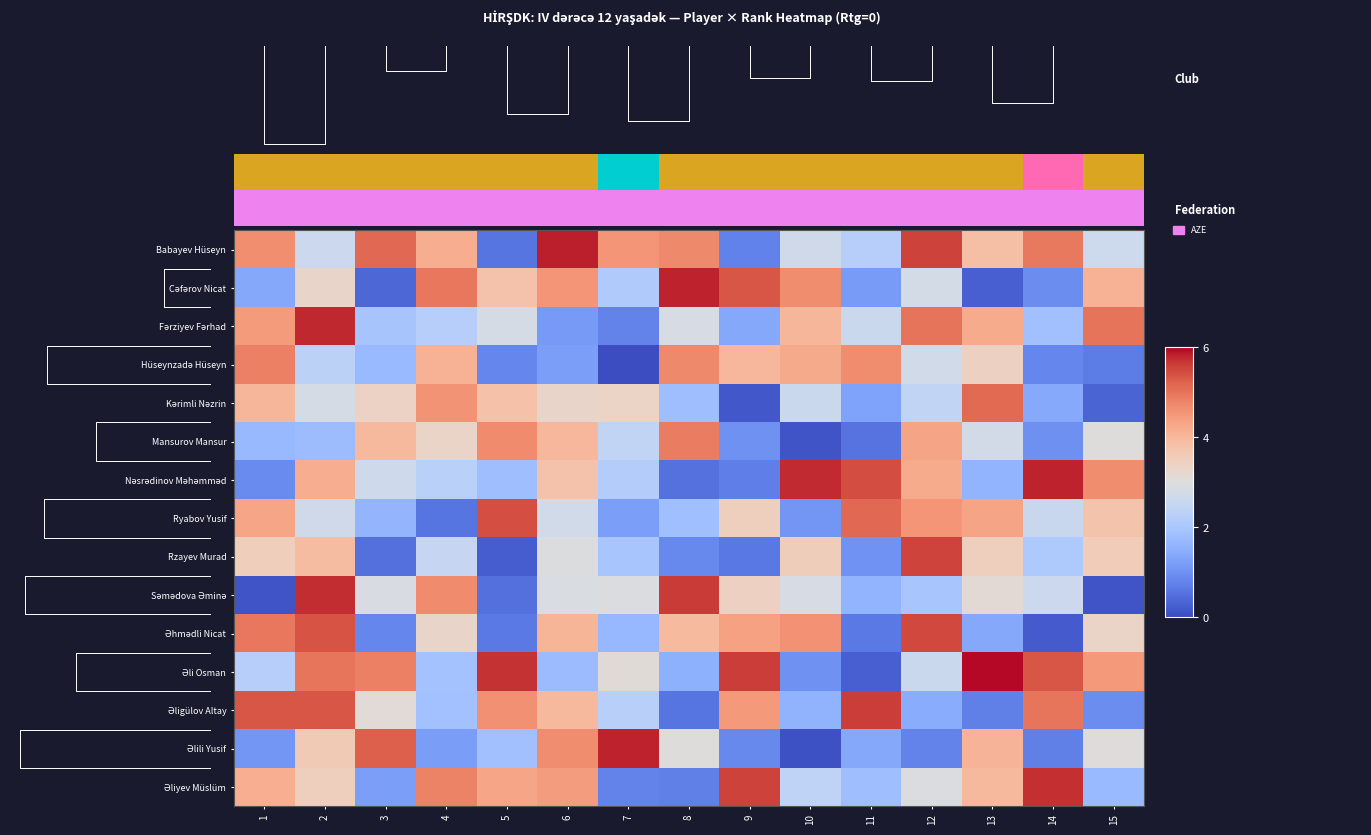

How many data points in Əliyev Müslüm are above 3?

8